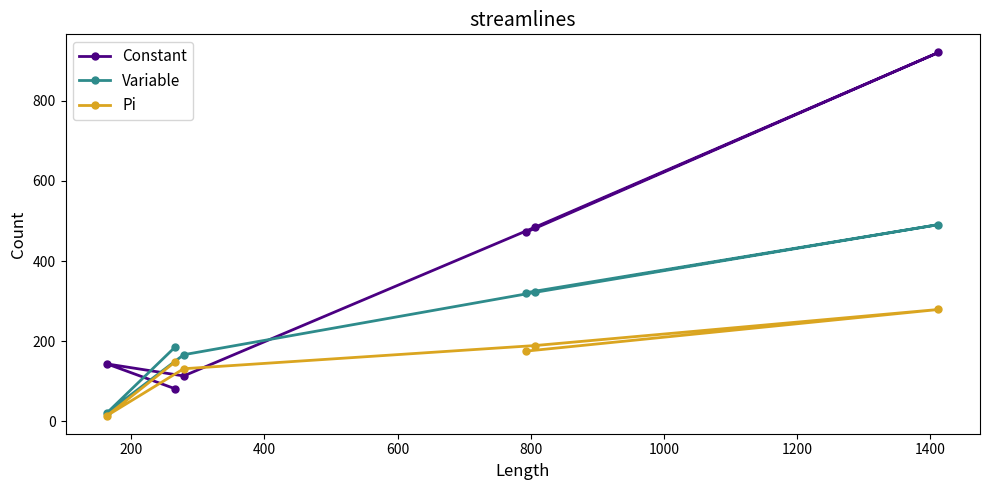

At how many categories does at least one series exceed 812?

1